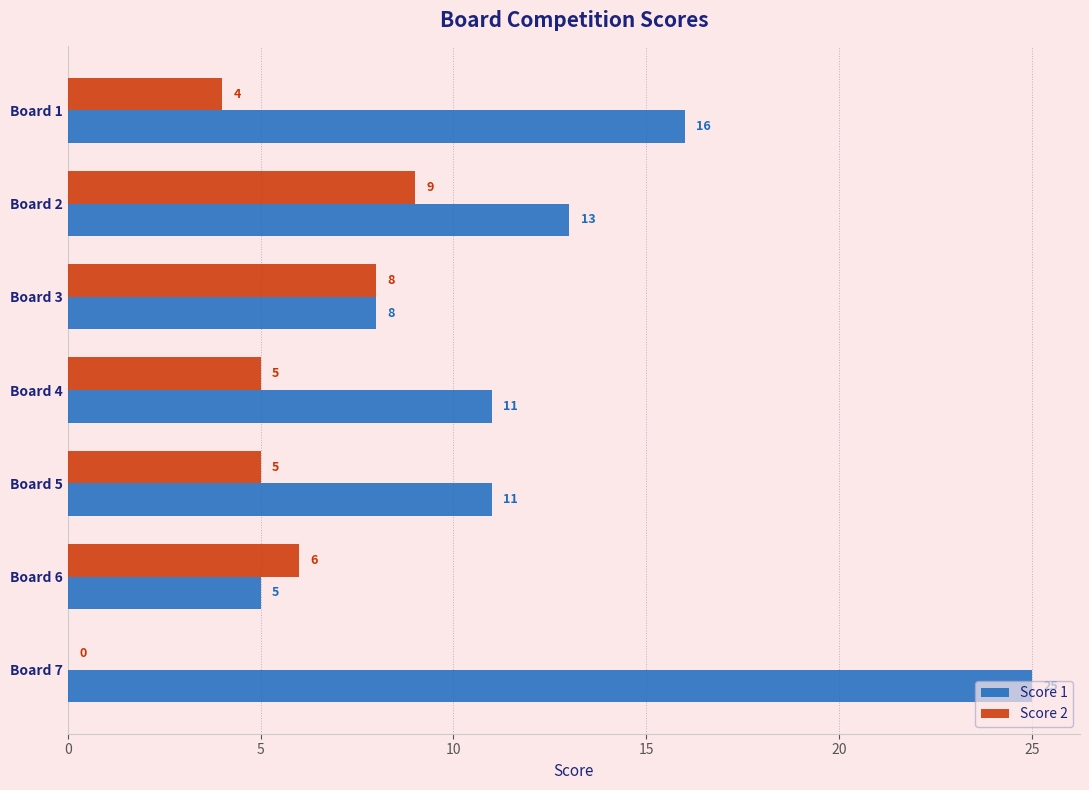

Between Board 2 and Board 7, which series saw the biggest shift?

Score 1